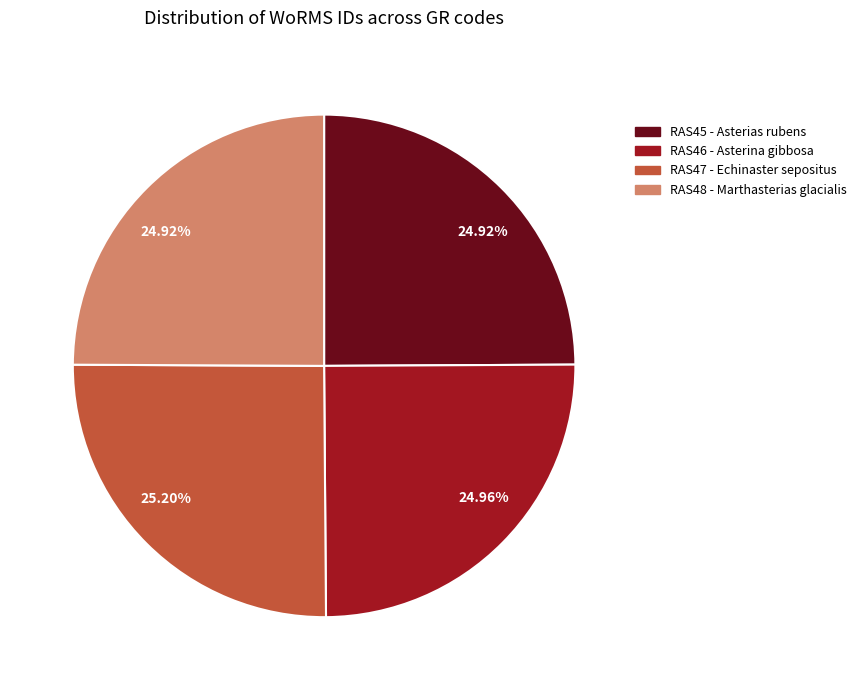

Does any single category account for the majority?

No